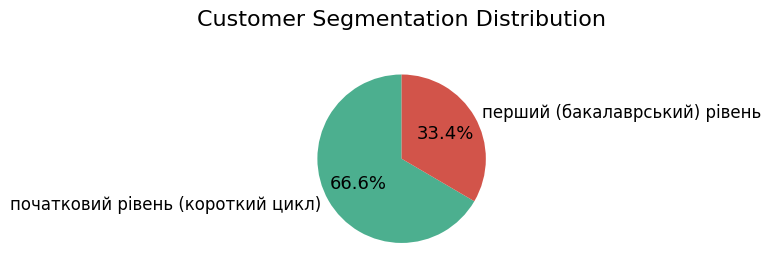

Is the sum of перший (бакалаврський) рівень and початковий рівень (короткий цикл) greater than half?

Yes